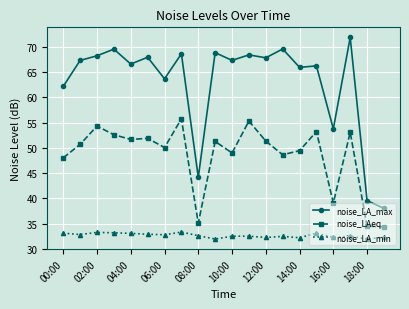

What is the lowest value of the noise_LA_max series?

38.0